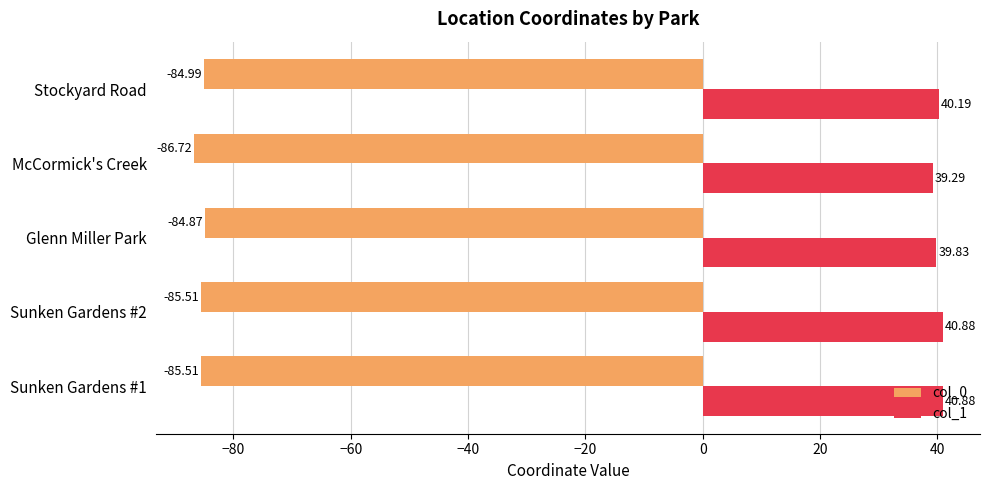

Which series has the largest total across all categories?

col_1